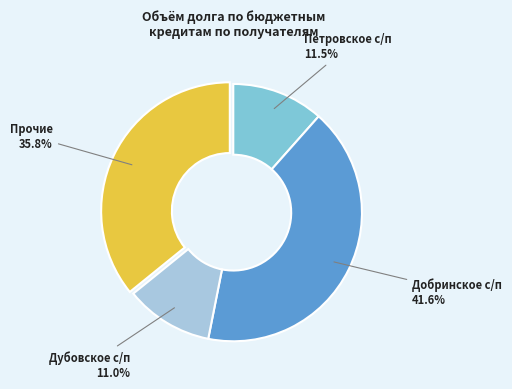

Is there any slice that represents more than half of the pie?

No